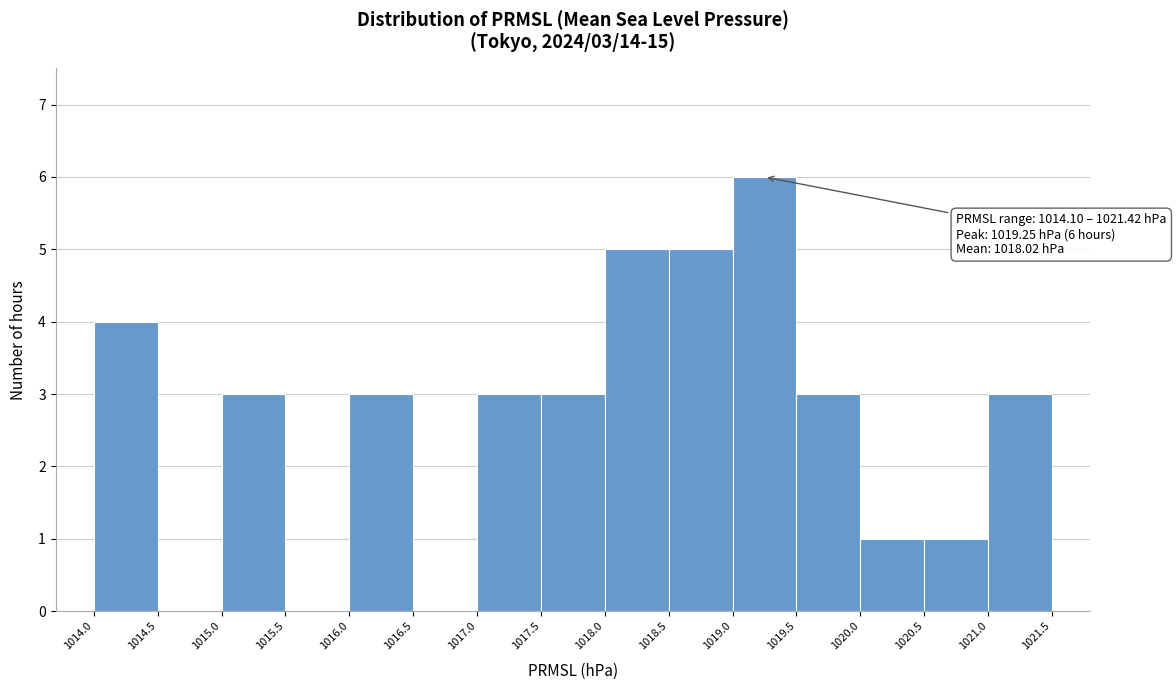

Which range on the x-axis has the tallest bar?

1019.0 to 1019.5